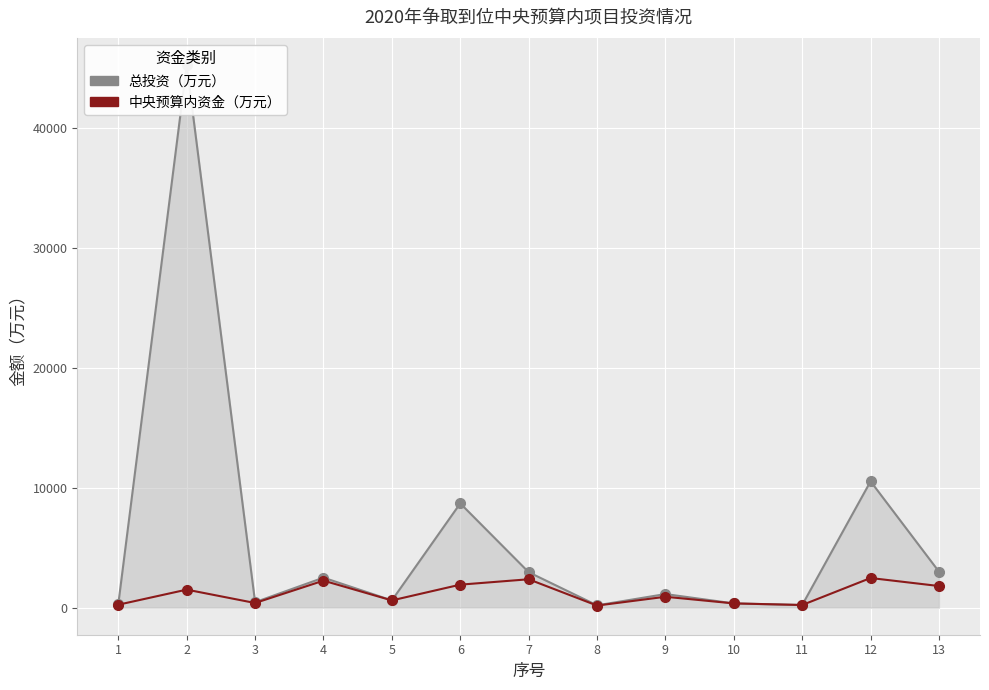

At which category does 总投资（万元） reach its first local peak?

2